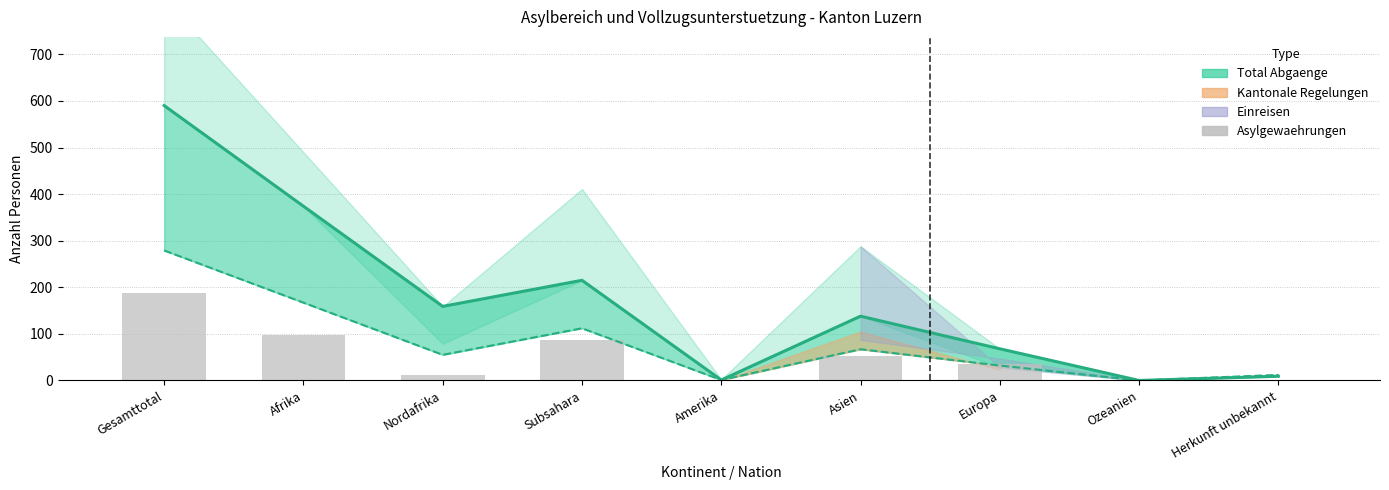

What is the value of the 4th bar from the left?

87